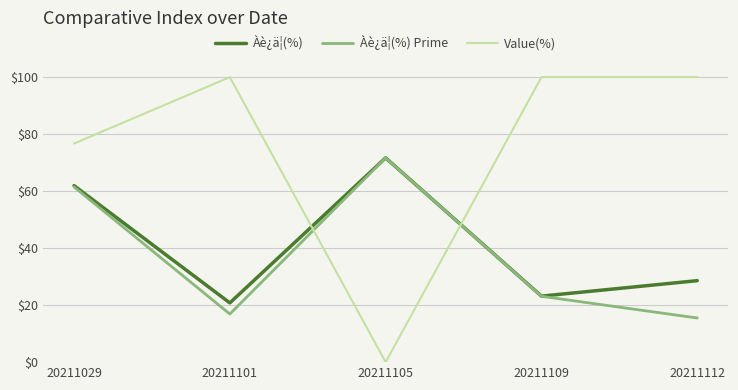

What is the total value across all series at 20211105?

143.3